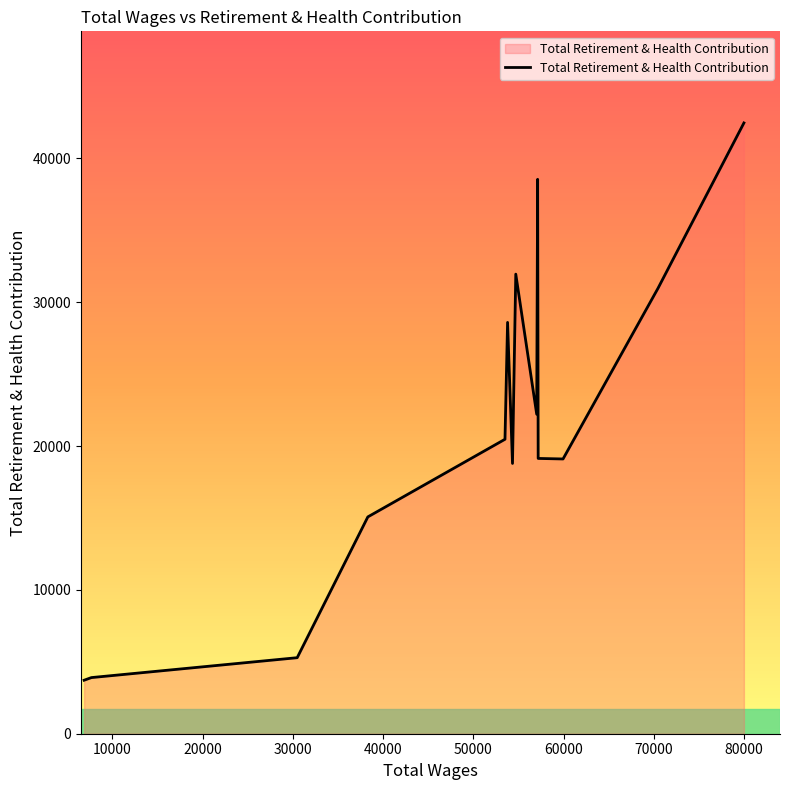

What is the smallest value displayed?

3720